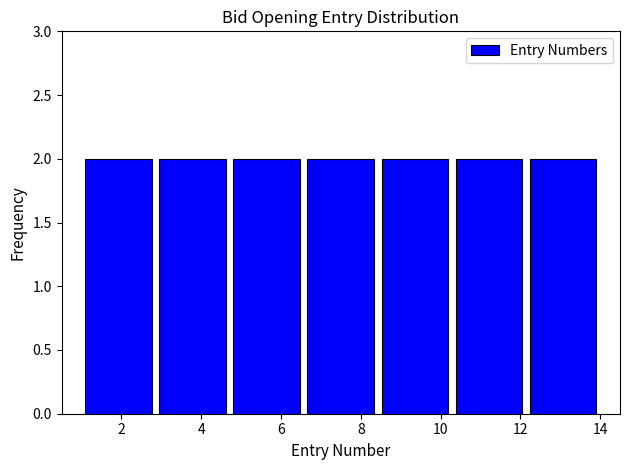

Reading left to right, transcribe this chart: for each bar, give the range it covers on the x-axis and its height. Neither the bar edges nor the heights are printed on the chart, so give them approximately, as read against the axes.

1.0 to 2.8: 2
2.8 to 4.8: 2
4.8 to 6.6: 2
6.6 to 8.4: 2
8.4 to 10.2: 2
10.2 to 12.2: 2
12.2 to 14.0: 2